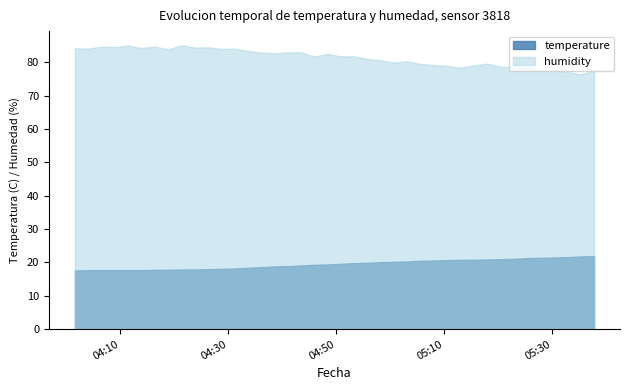

What is the minimum value for humidity?

76.4